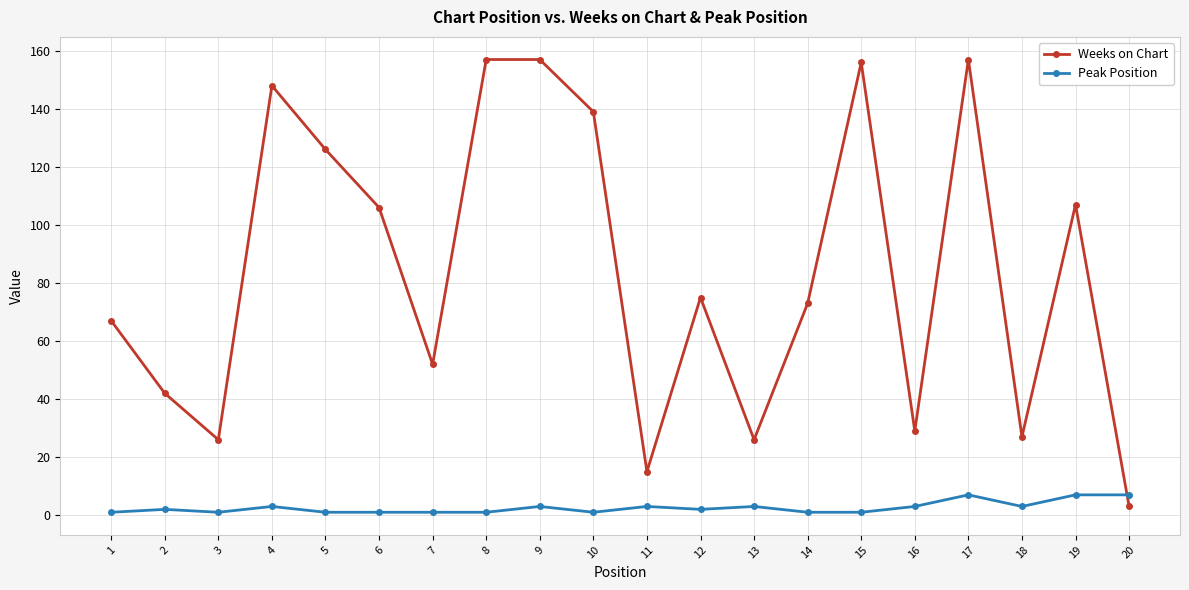

The Weeks on Chart series shows 157 at 8. True or false?

True